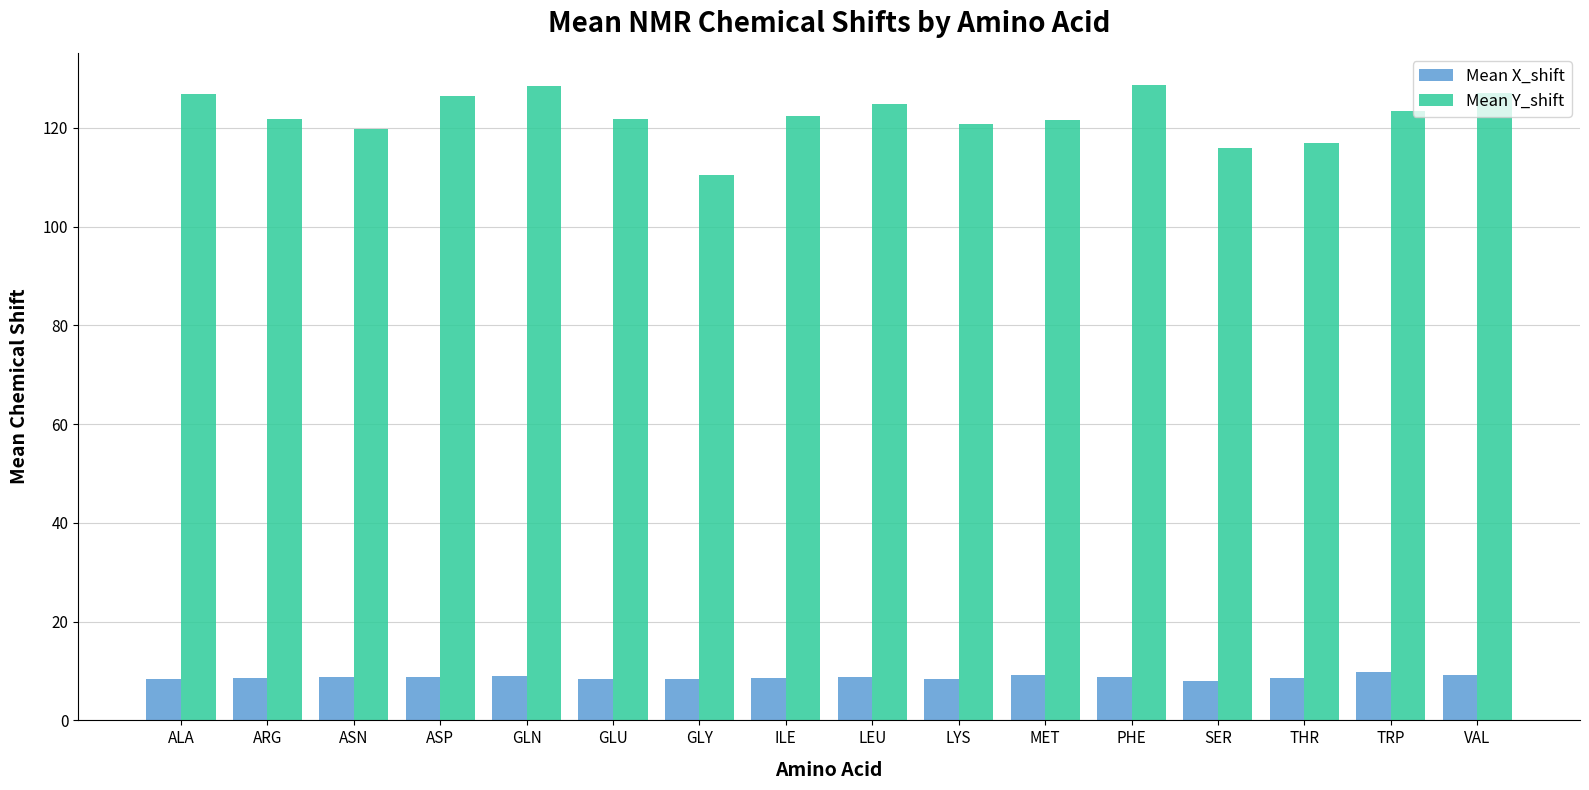

What is the approximate value of Mean X_shift at VAL?

9.2